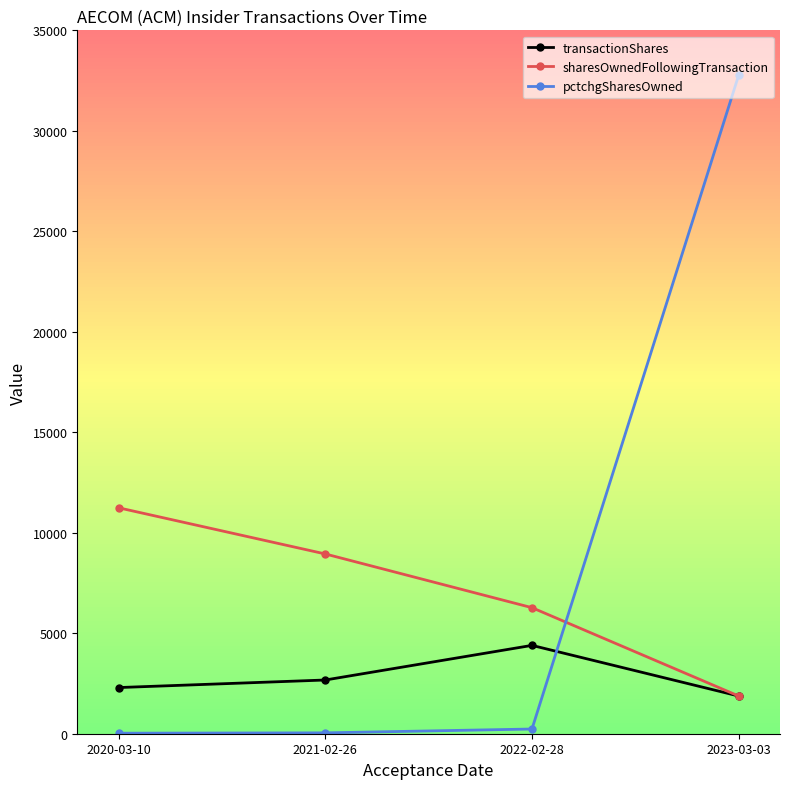

Which category has the highest value in the transactionShares series?

2022-02-28